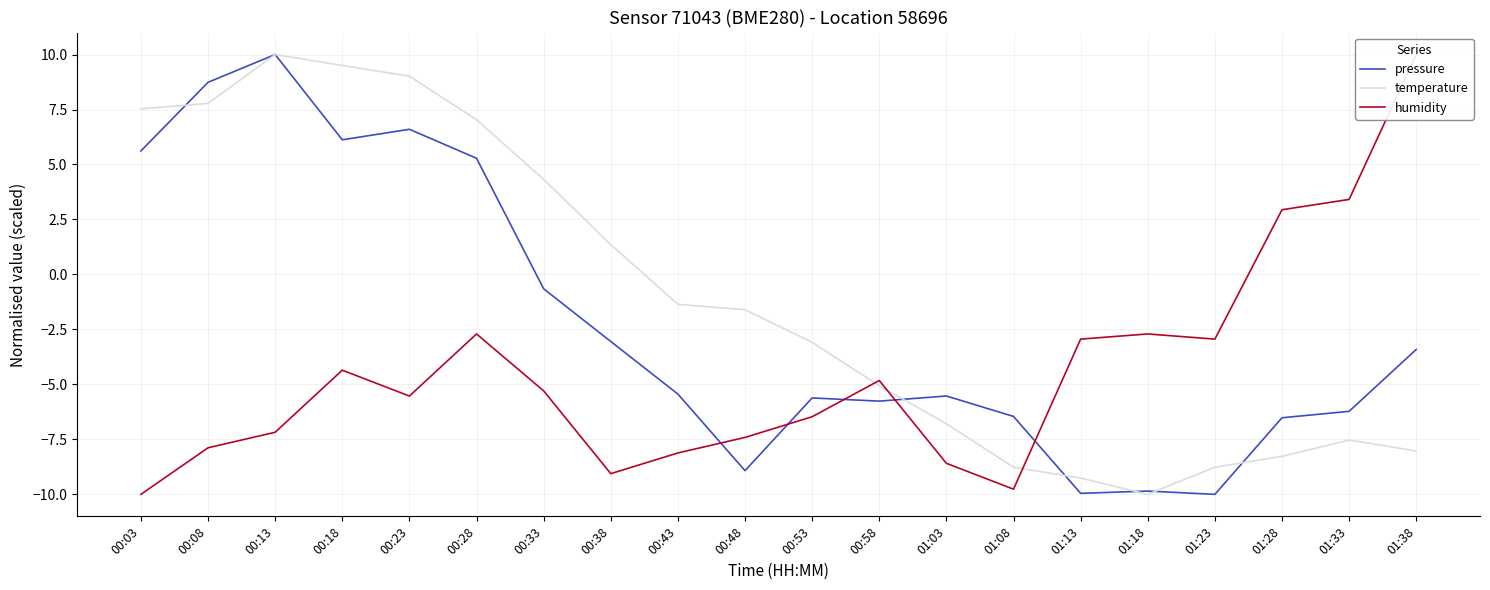

At which category does pressure reach its first local valley?

00:18